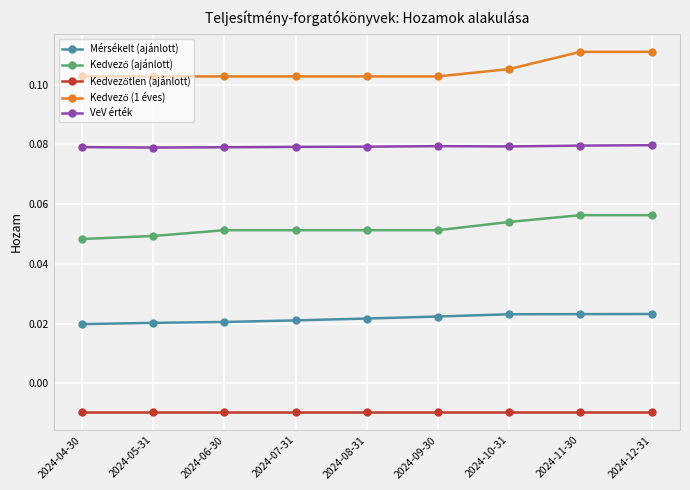

At how many categories does at least one series exceed 0?

9